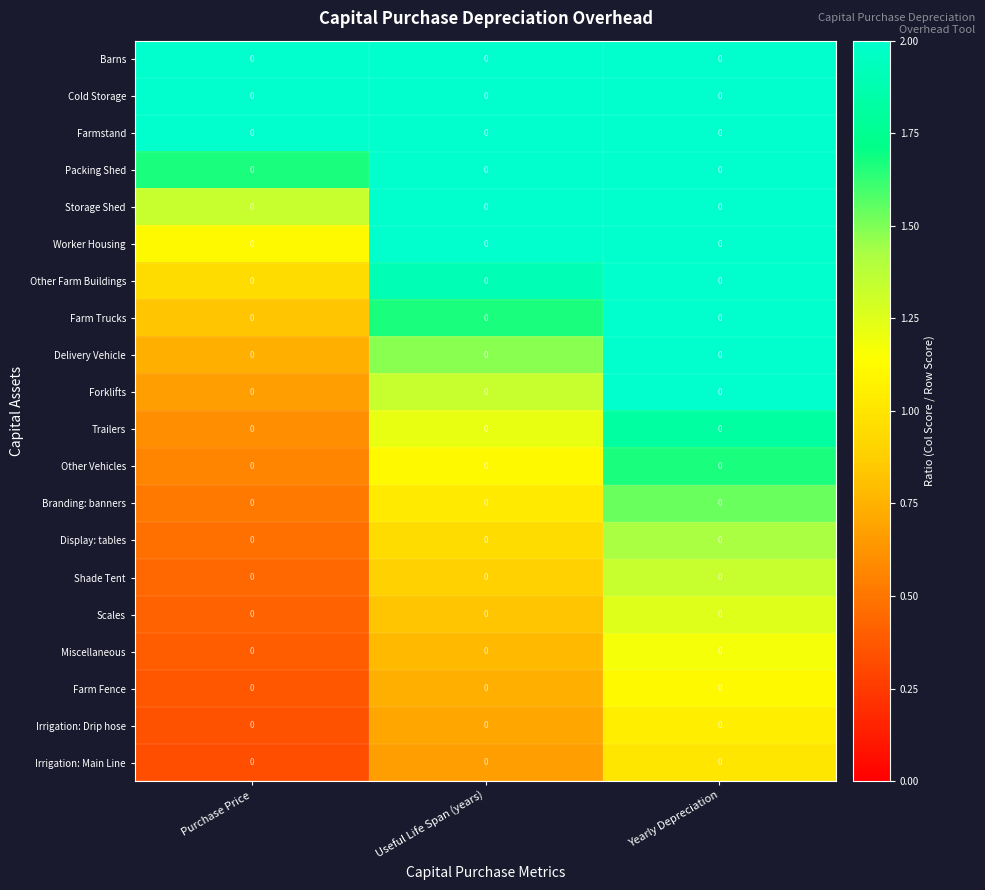

What is the smallest value displayed?

0.3